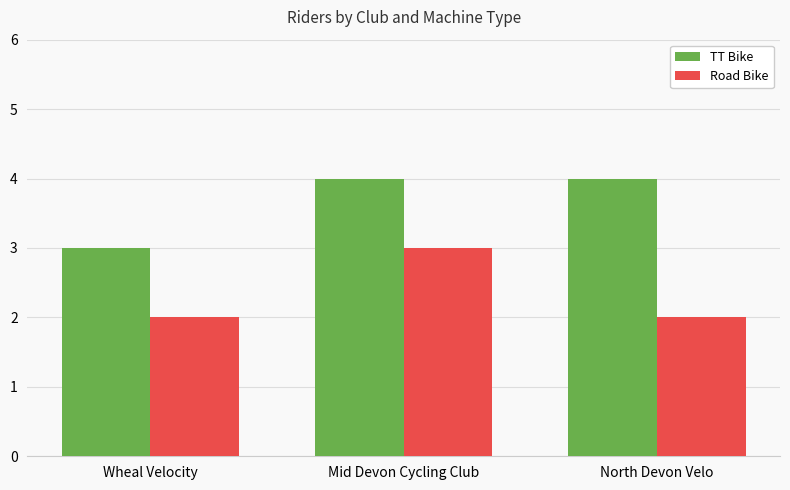

The TT Bike series shows 2 at North Devon Velo. True or false?

False